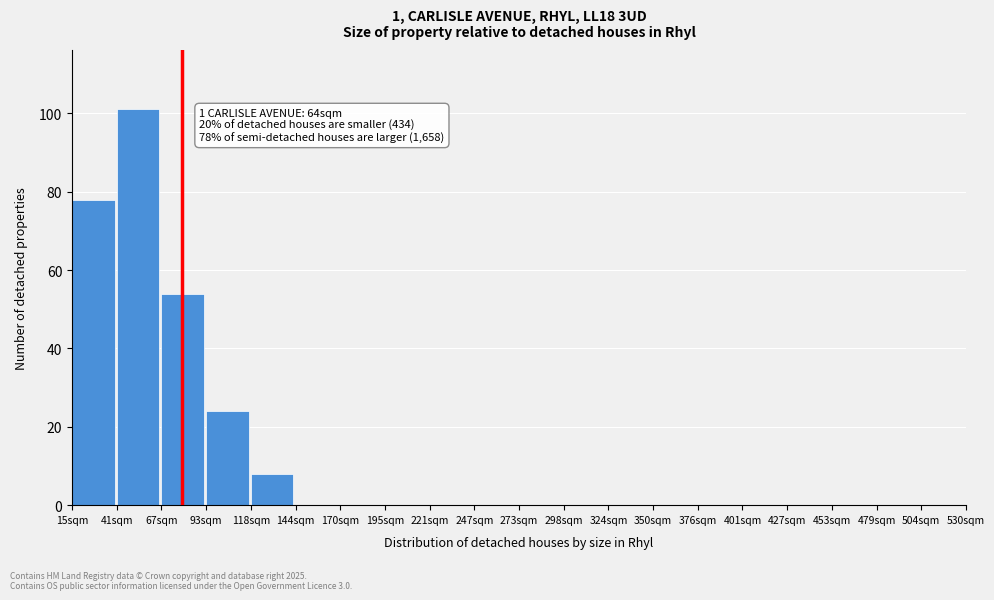

Reading left to right, extract all data points from this chart.

15sqm=78	41sqm=101	67sqm=54	93sqm=24	118sqm=8	144sqm=0	170sqm=0	195sqm=0	221sqm=0	247sqm=0	273sqm=0	298sqm=0	324sqm=0	350sqm=0	376sqm=0	401sqm=0	427sqm=0	453sqm=0	479sqm=0	504sqm=0